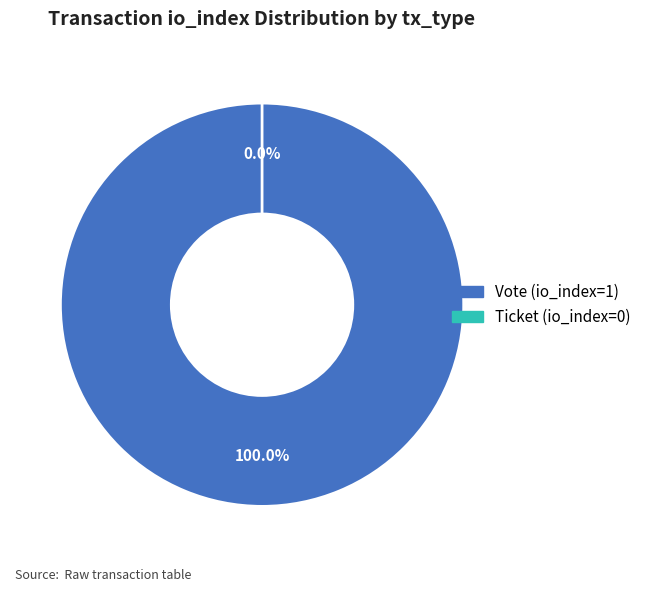

Which slice is the smallest?

Ticket (io_index=0)